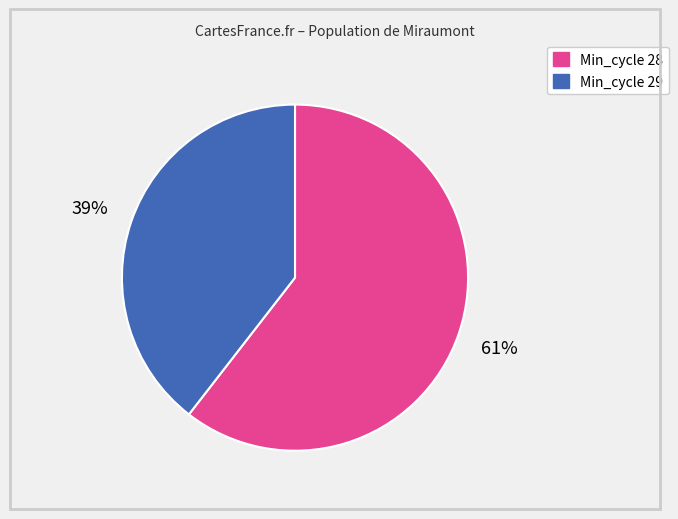

Count the number of slices in the pie.

2